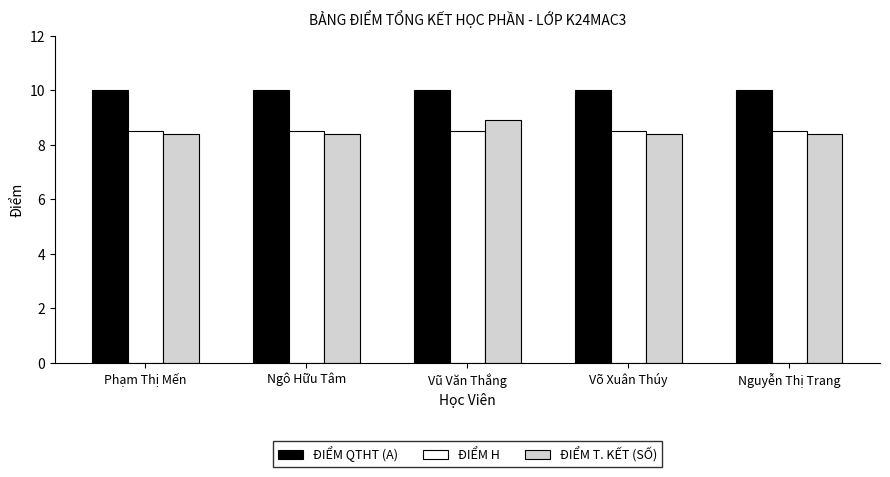

The value of ĐIỂM QTHT (A) at Võ Xuân Thúy is 10.0. True or false?

True